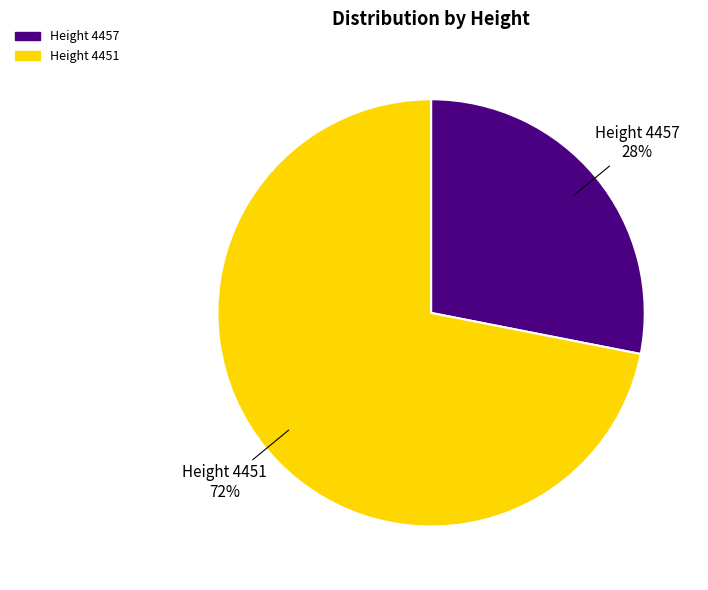

Count the number of slices in the pie.

2